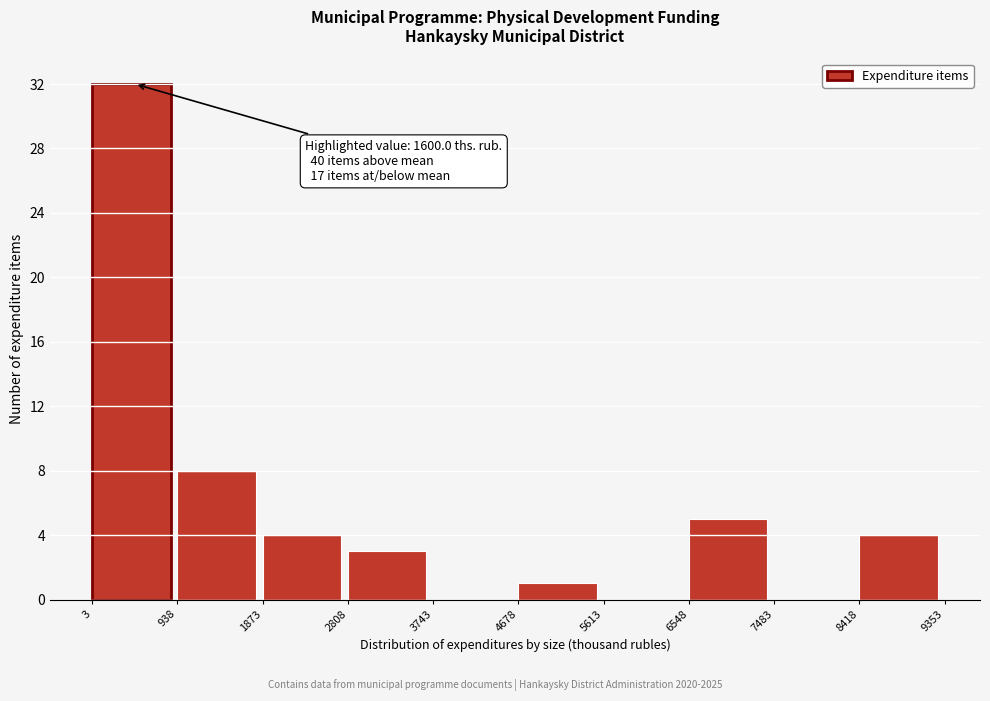

Over which range of the x-axis is the bar tallest?

3 to 938